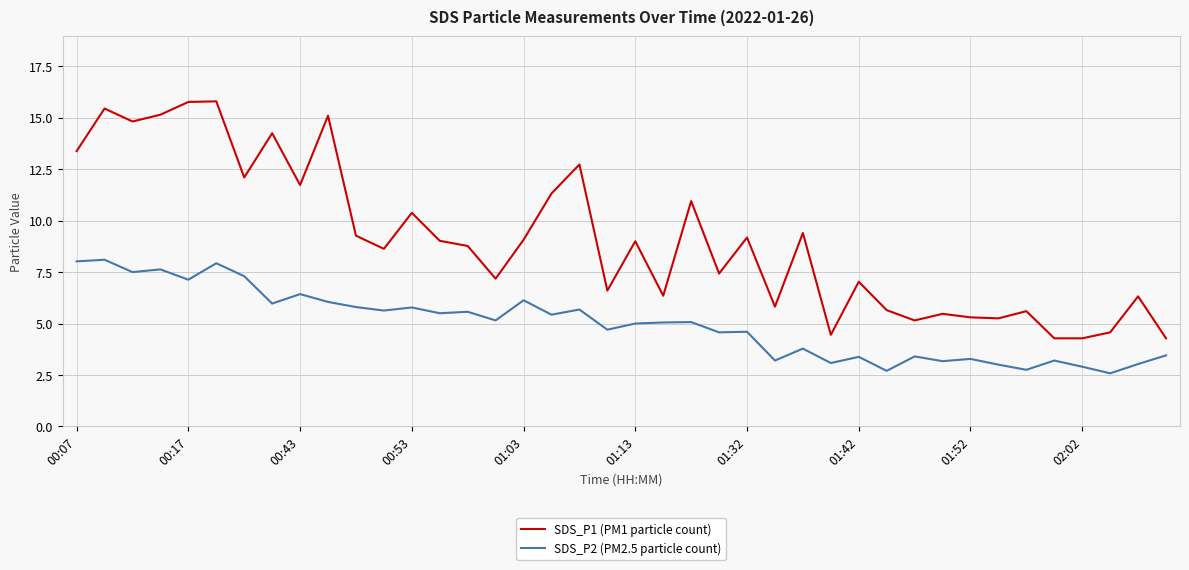

True or false: SDS_P2 (PM2.5 particle count) and SDS_P1 (PM1 particle count) intersect in this chart.

False